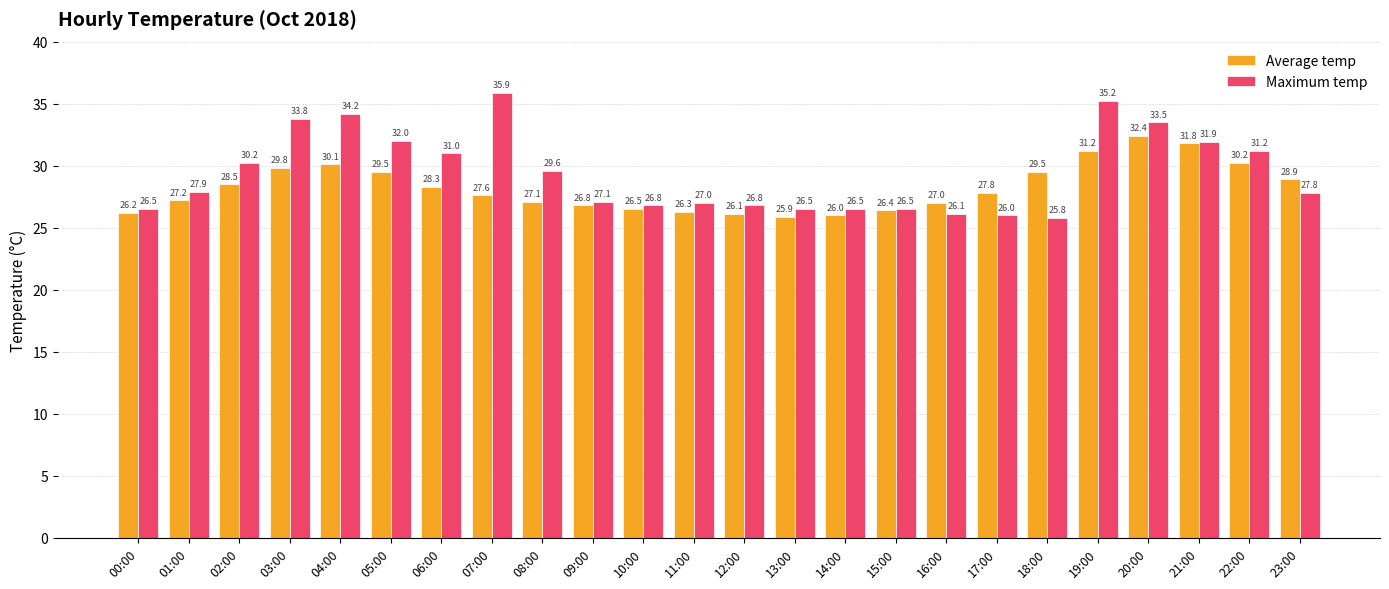

Which category has the highest value across all series?

07:00